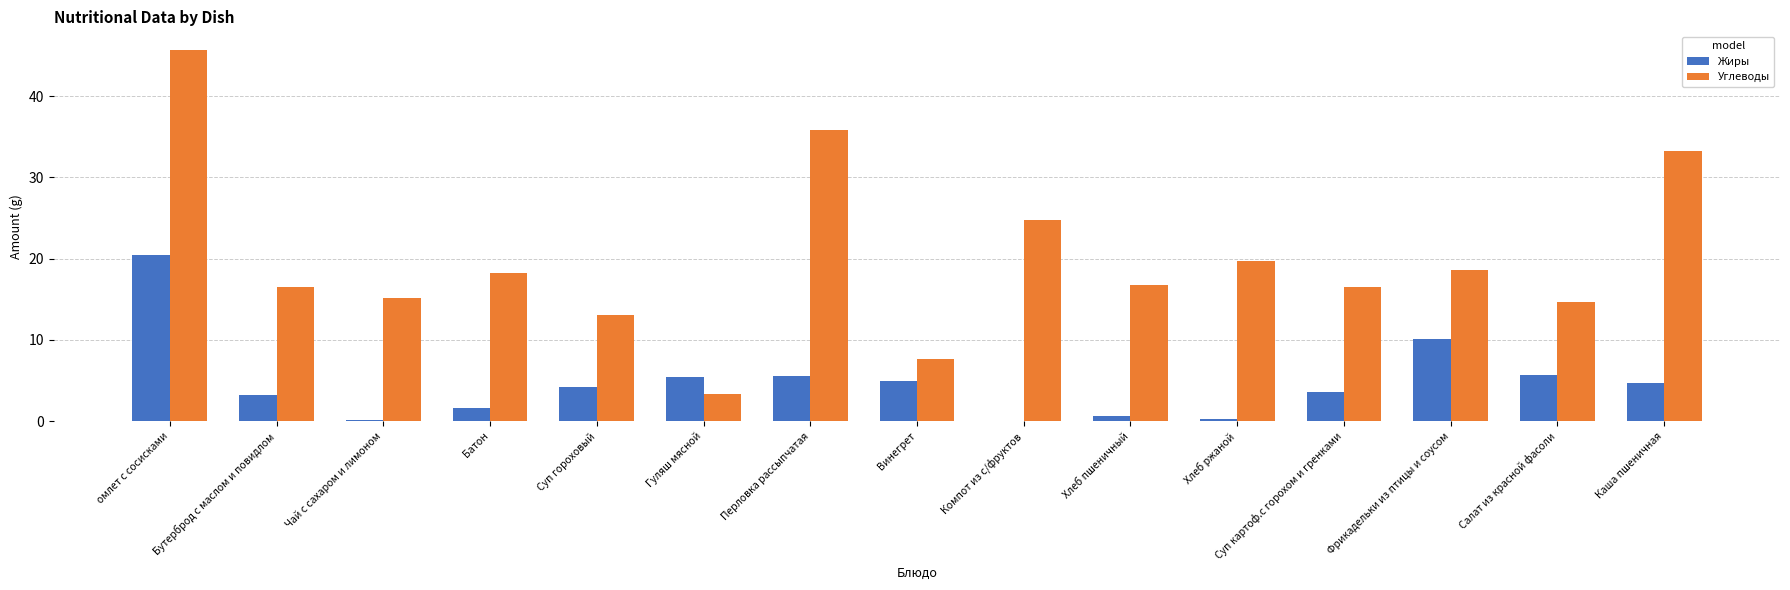

At which label does Жиры reach its peak?

омлет с сосисками